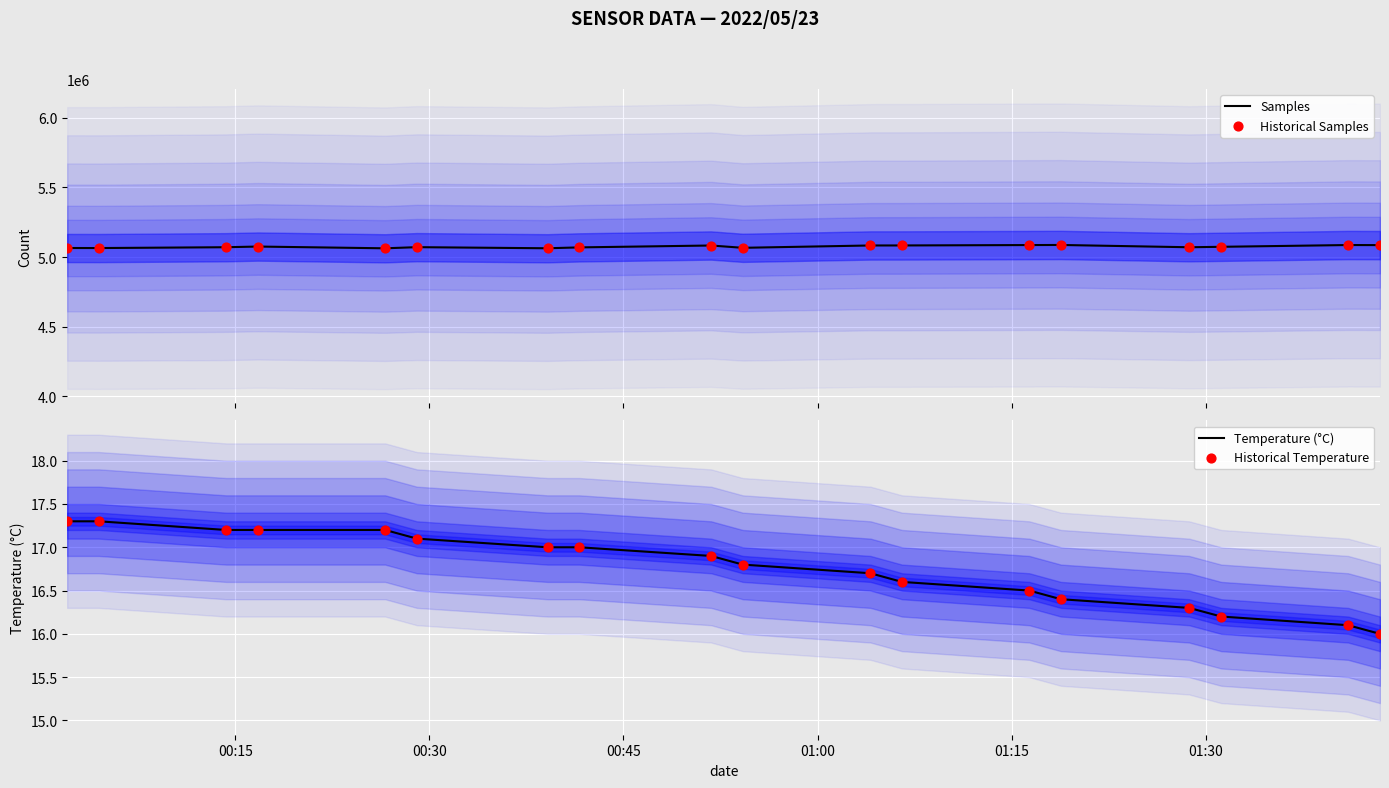

Which series reaches the maximum Y coordinate?

Samples